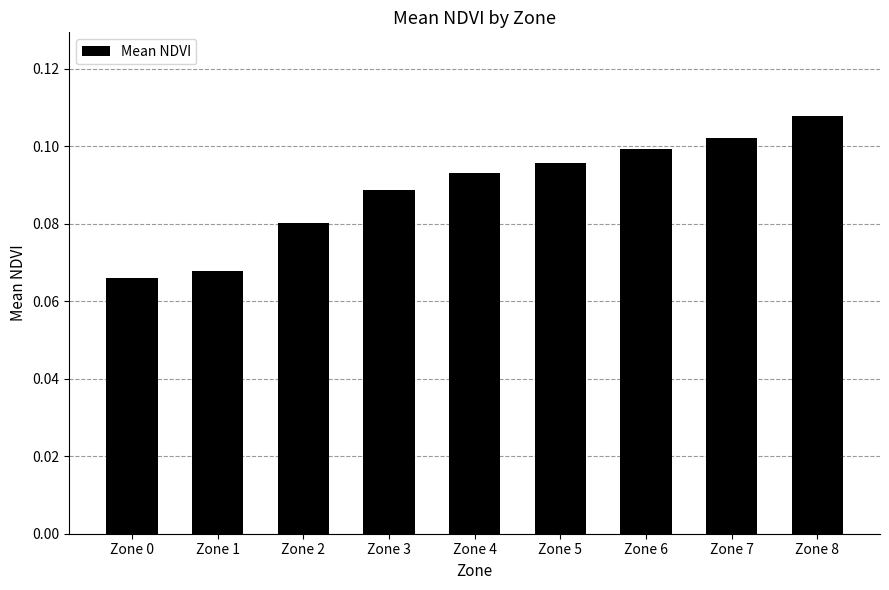

List the labels in order of value, largest first.

Zone 8, Zone 7, Zone 6, Zone 5, Zone 4, Zone 3, Zone 2, Zone 1, Zone 0